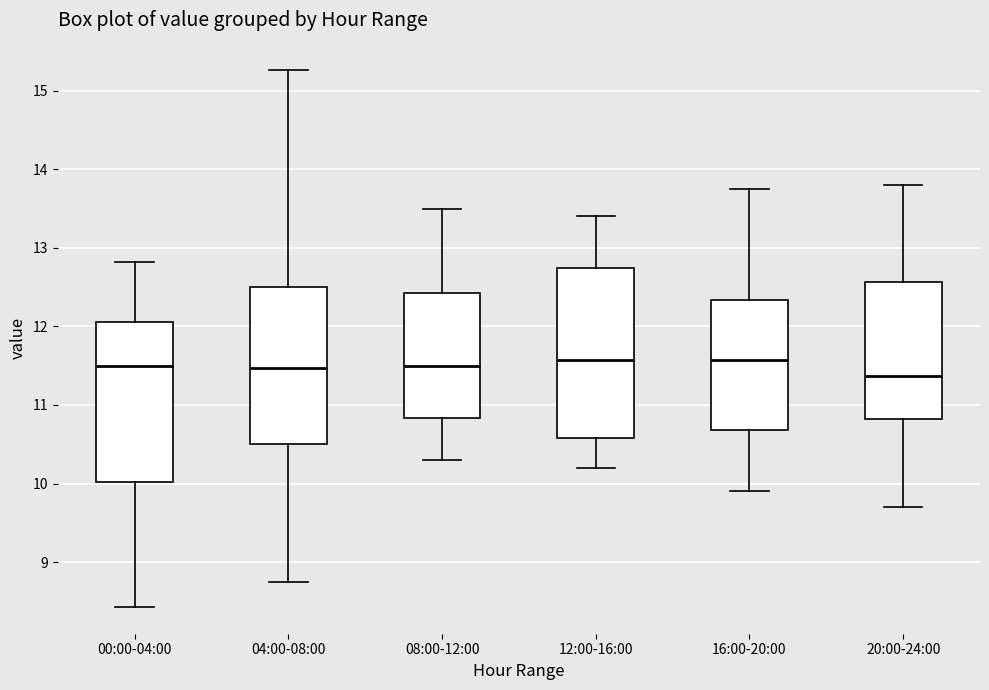

Where is the upper edge of the box for 04:00-08:00 on the y-axis? The values are not printed on the chart, so give them approximately, as read against the axis.

12.5